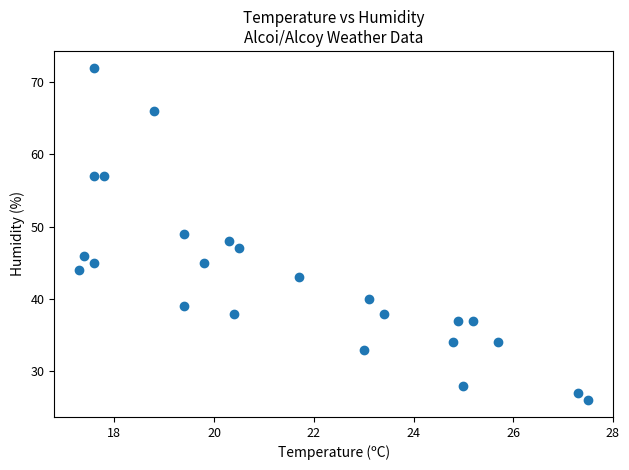

What is the range of Y values (max minus min)?

46